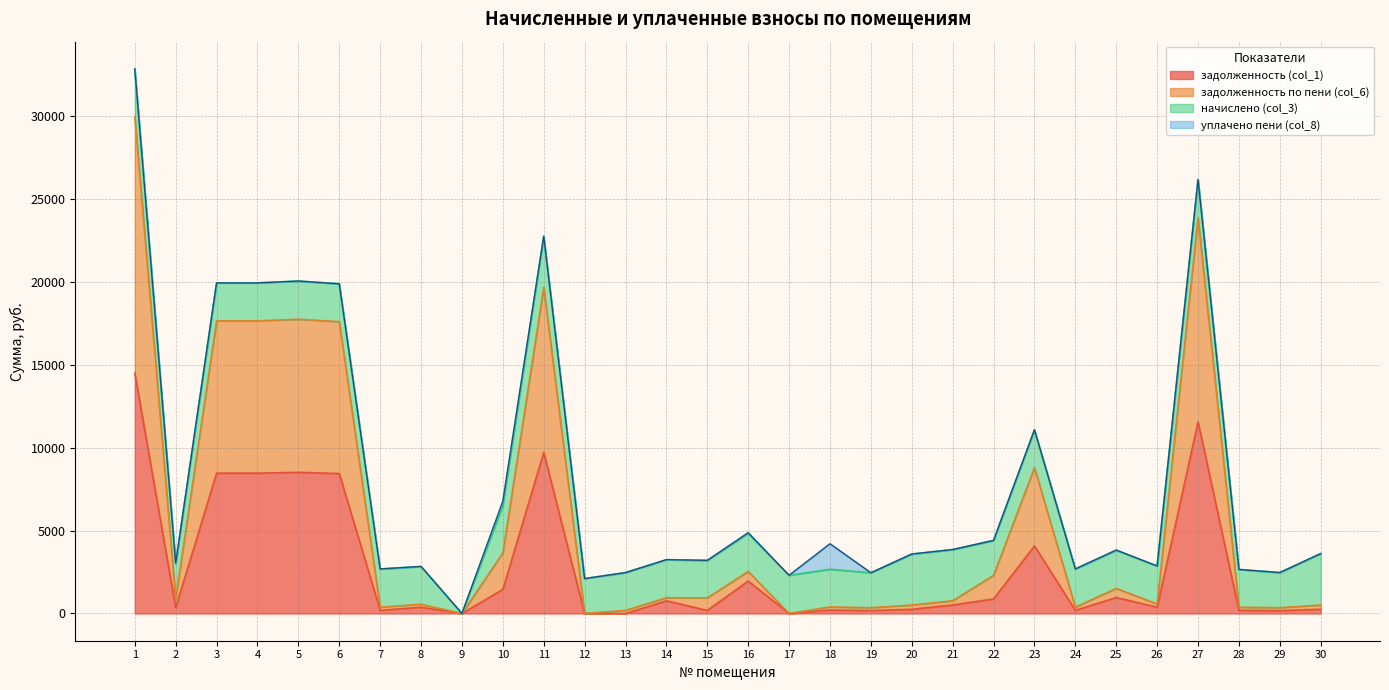

True or false: задолженность по пени (col_6) and задолженность (col_1) intersect in this chart.

False